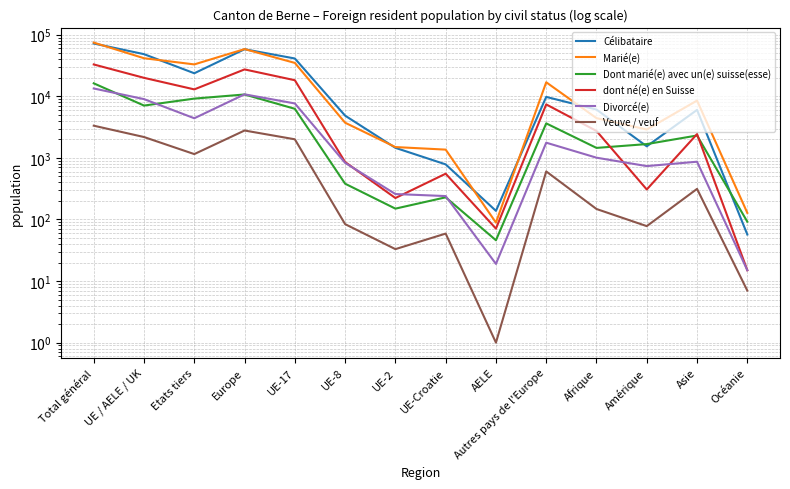

True or false: Veuve / veuf has more than 2 interior local peaks.

True